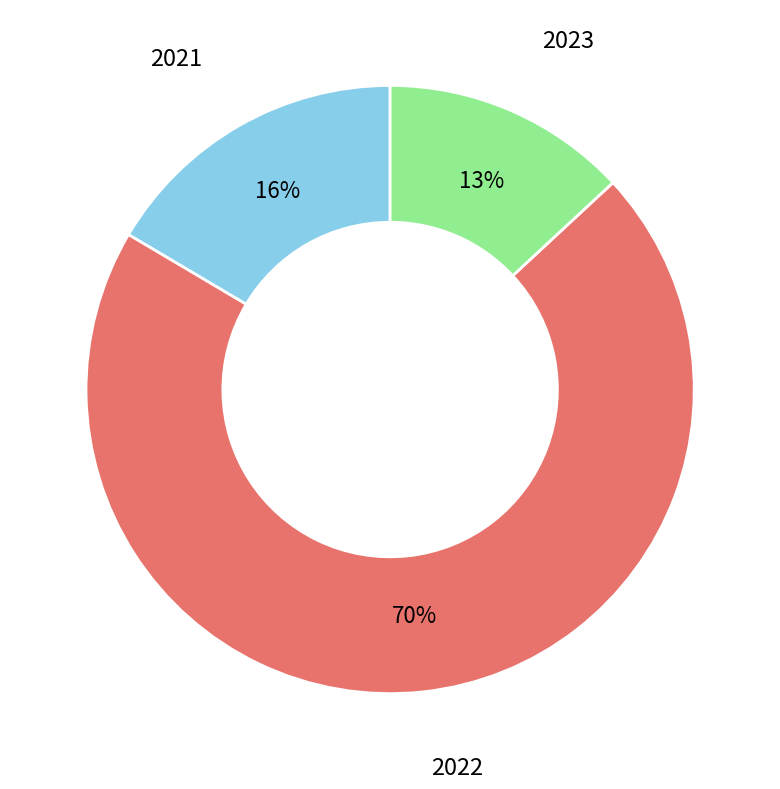

Count the number of slices in the pie.

3